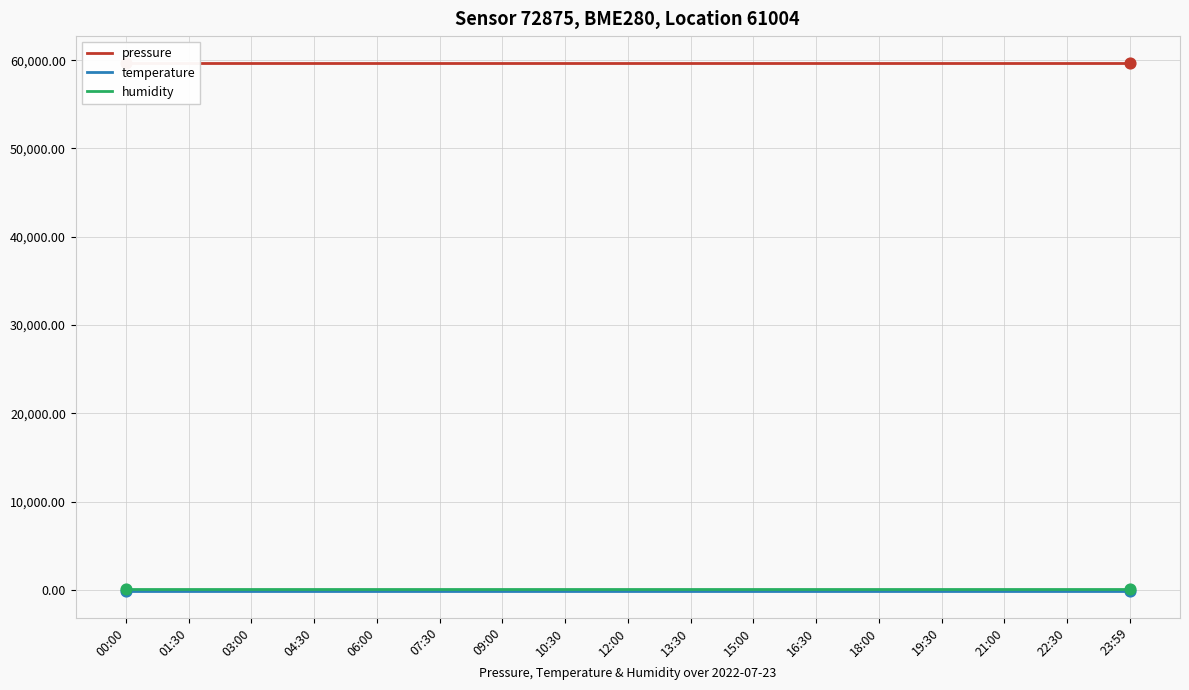

What is the total value across all series at 06:00?

59681.6